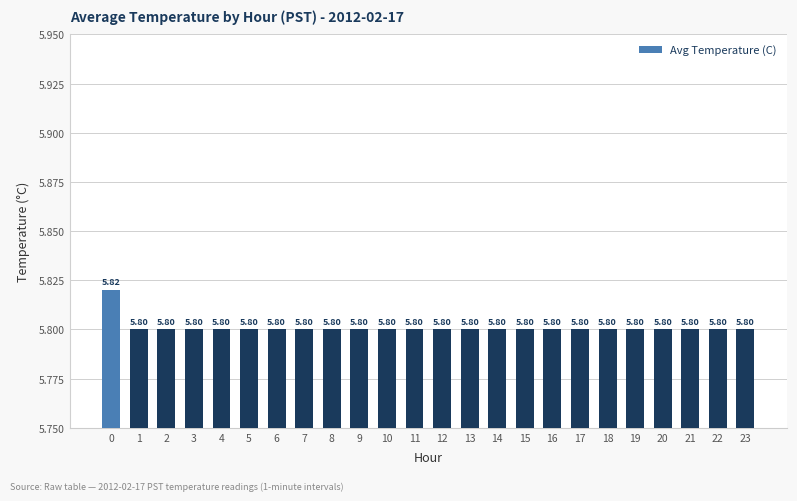

What is the sum of the values at 3 and 18?

11.6